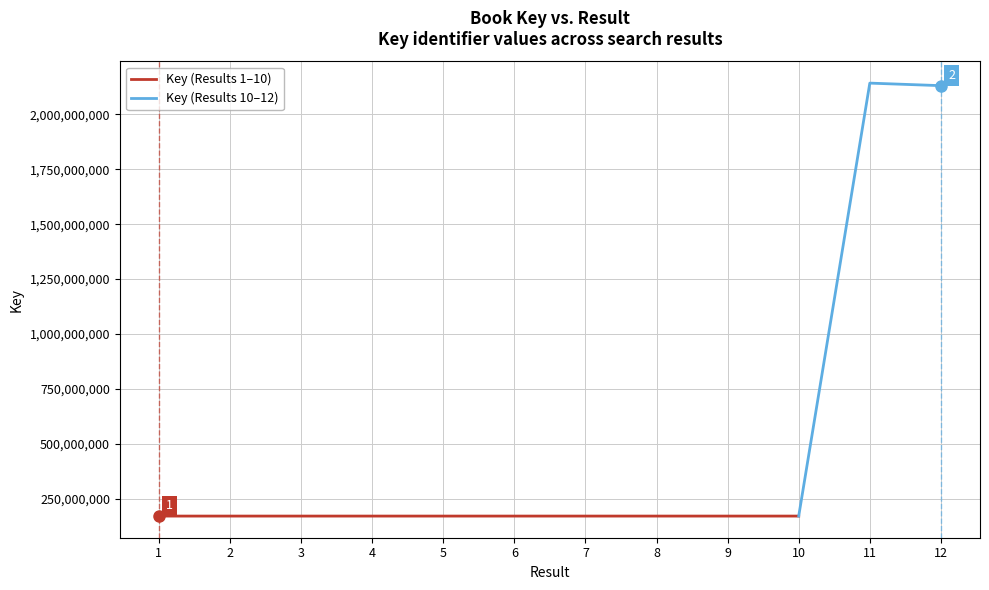

What is the maximum value shown in the chart?

2141962083